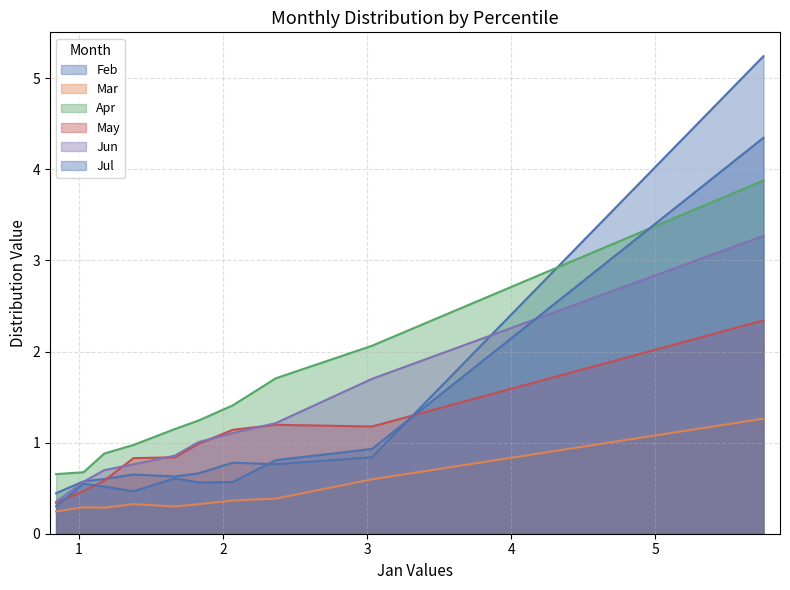

How many lines are shown in the chart?

6